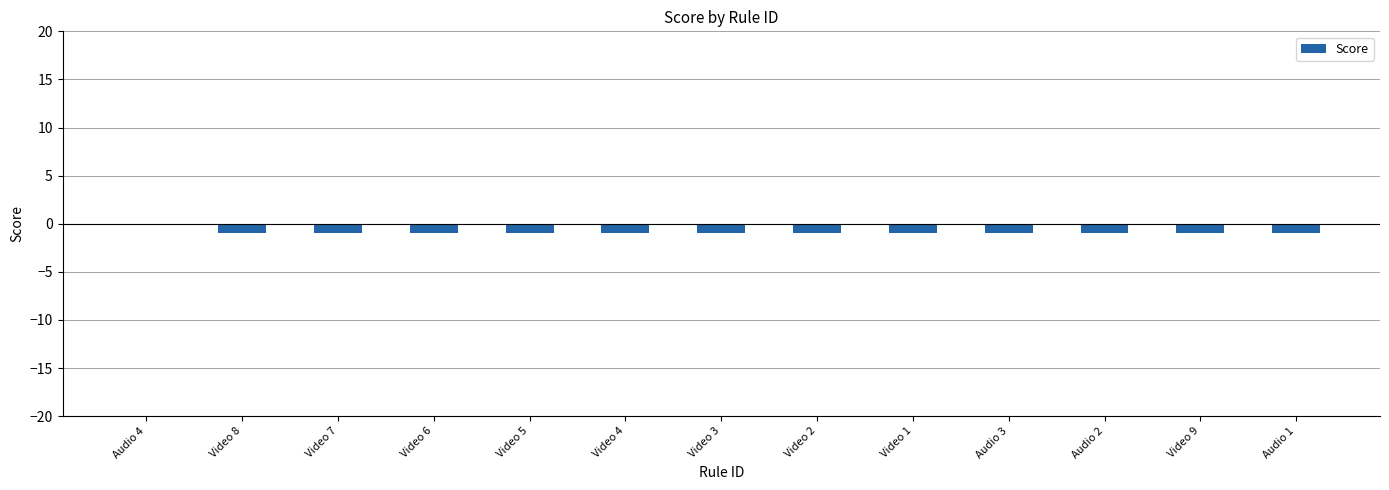

What is the sum of all values?

-12